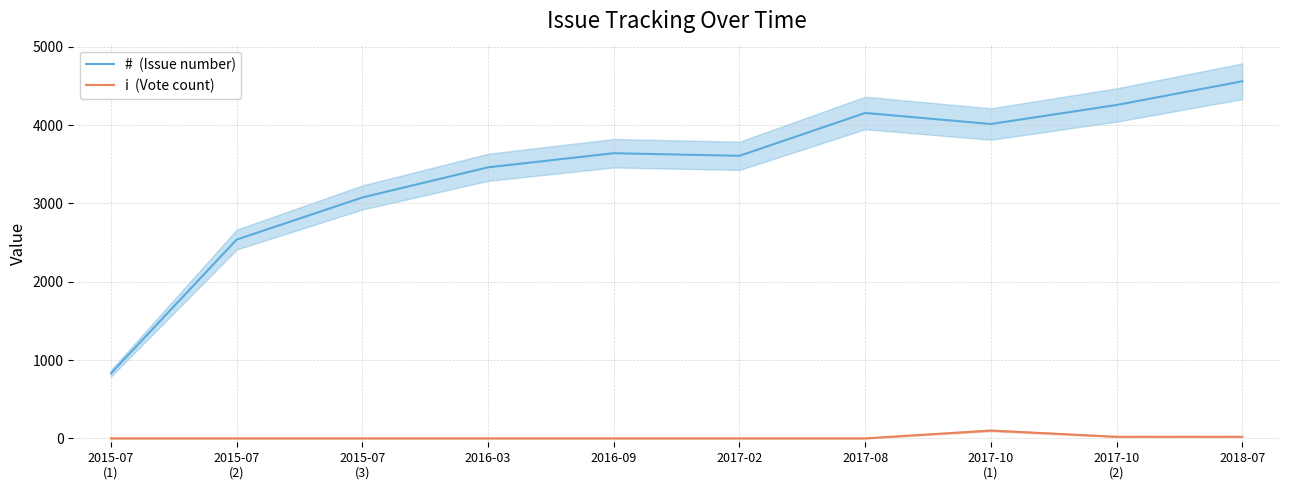

How many i  (Vote count) values are between 0 and 20?

9